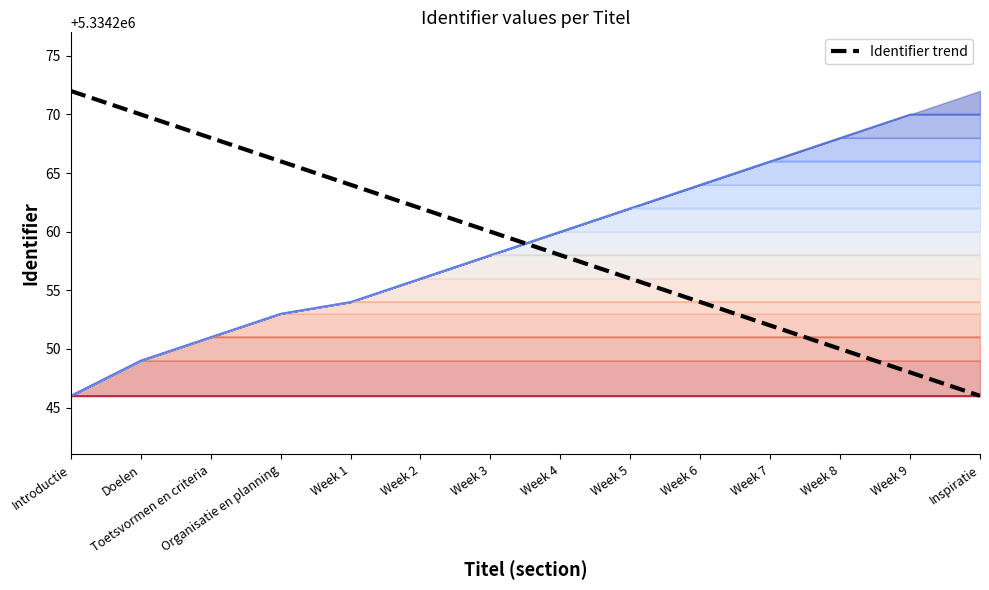

Reading left to right, extract all data points from this chart.

5334272	5334270	5334268	5334266	5334264	5334262	5334260	5334258	5334256	5334254	5334252	5334250	5334248	5334246